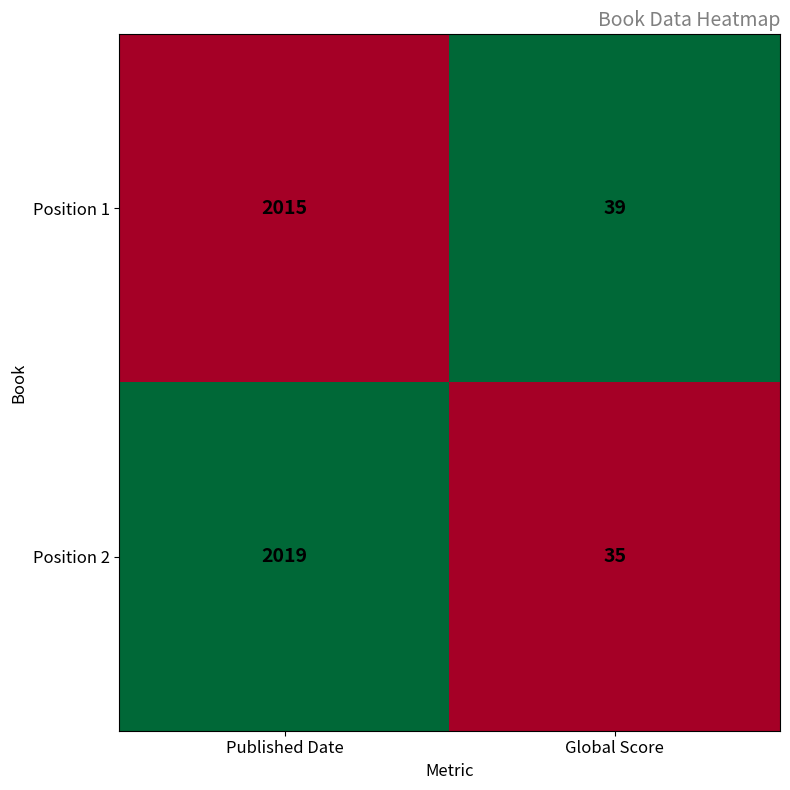

What value does the Position 1 series have at Published Date?

2015